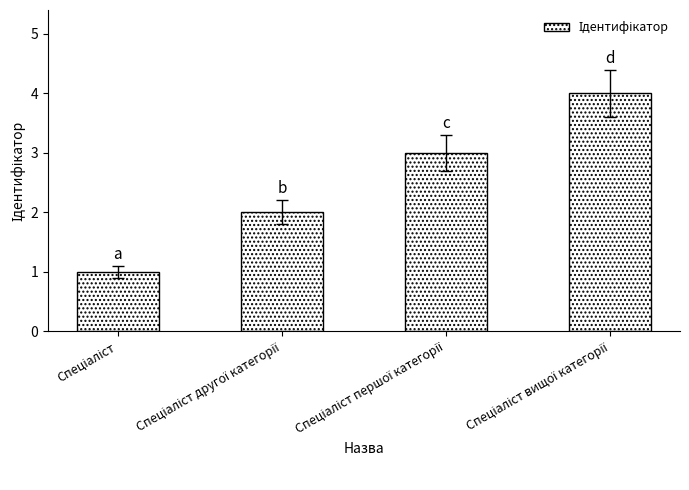

What is the difference between the maximum and minimum values?

3